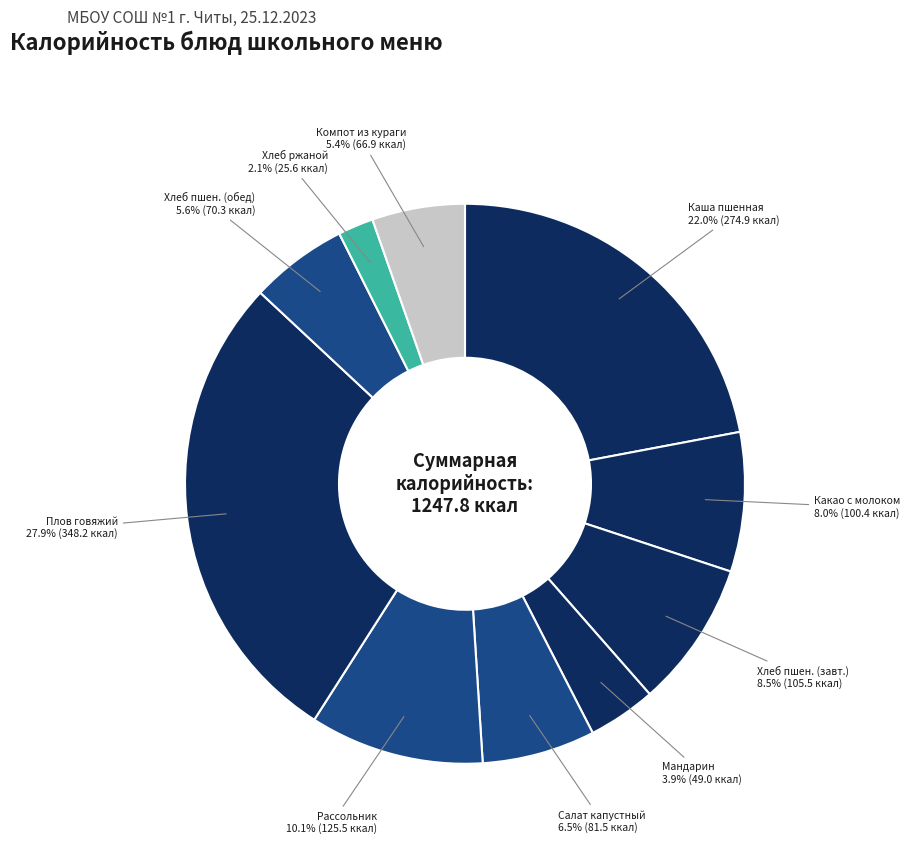

How many slices are in this pie chart?

10